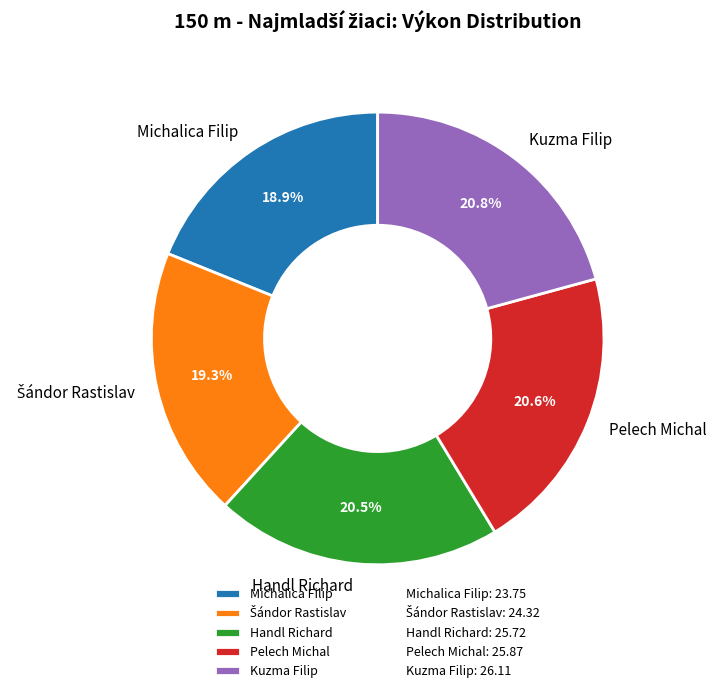

What portion of the pie excludes Handl Richard?

79.5%